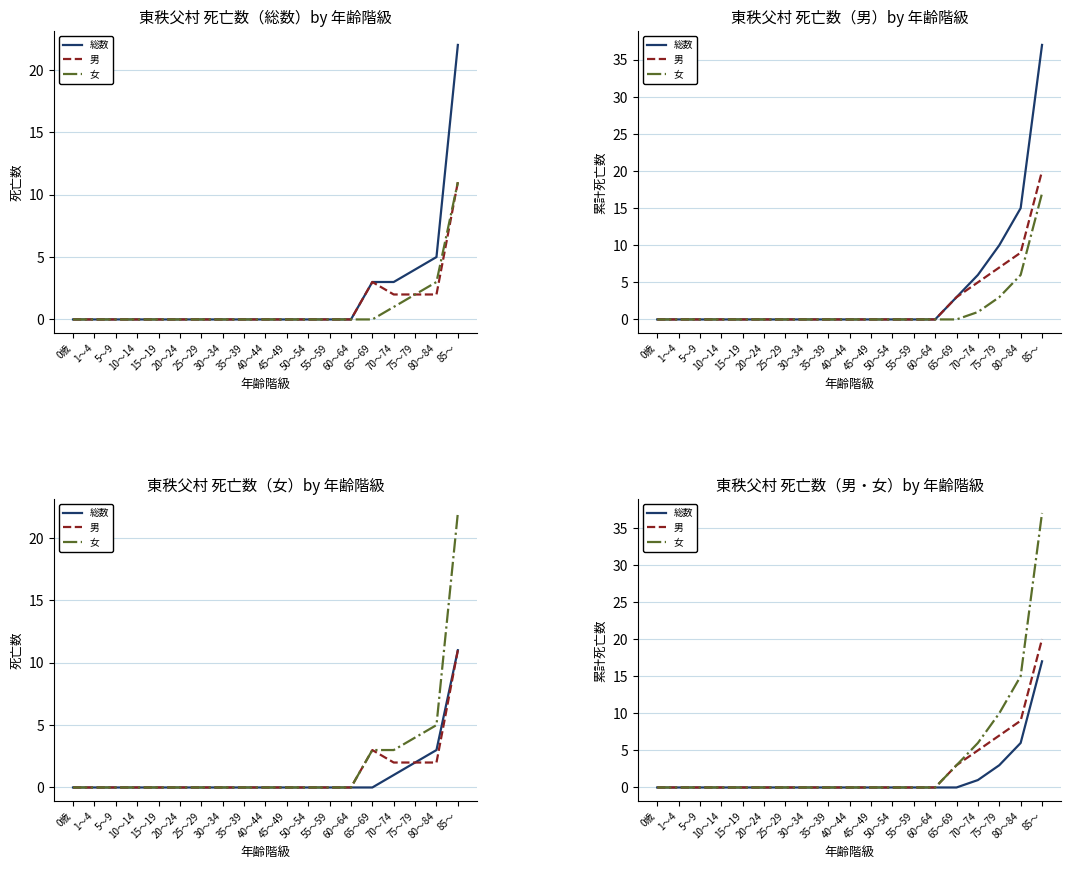

At 10～14, list the series in order from smallest to largest.

総数, 男, 女